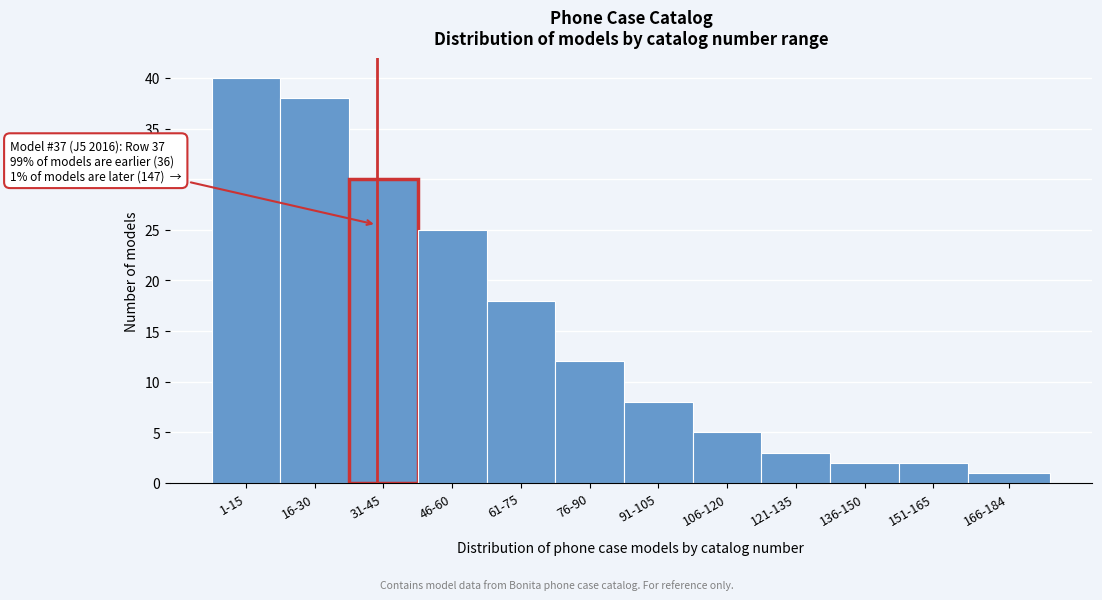

Reading left to right, list all the values displayed in this chart.

1-15=40	16-30=38	31-45=30	46-60=25	61-75=18	76-90=12	91-105=8	106-120=5	121-135=3	136-150=2	151-165=2	166-184=1